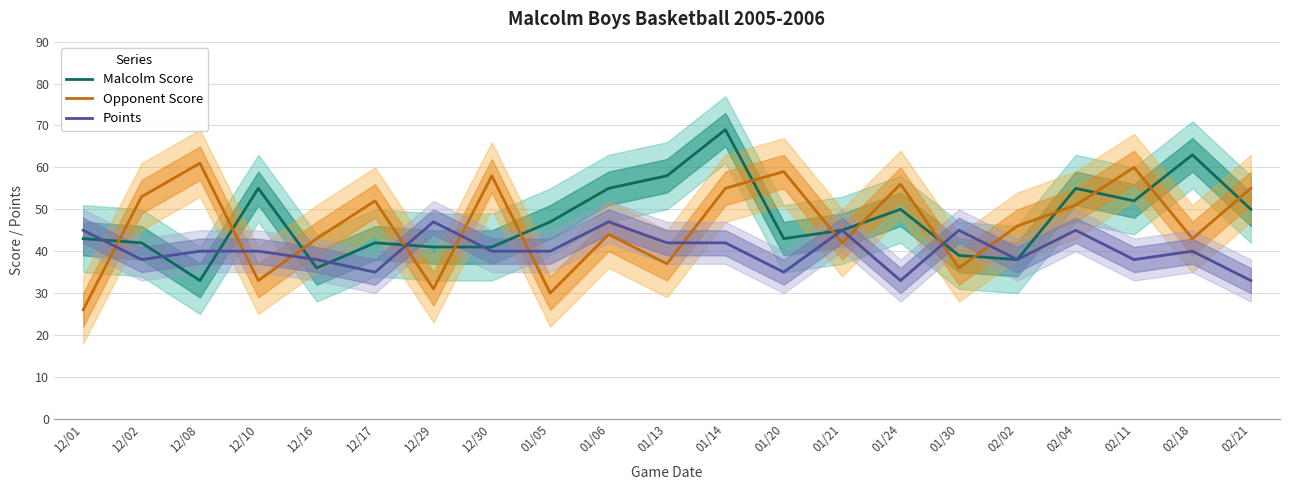

How many categories are shown in the chart?

21